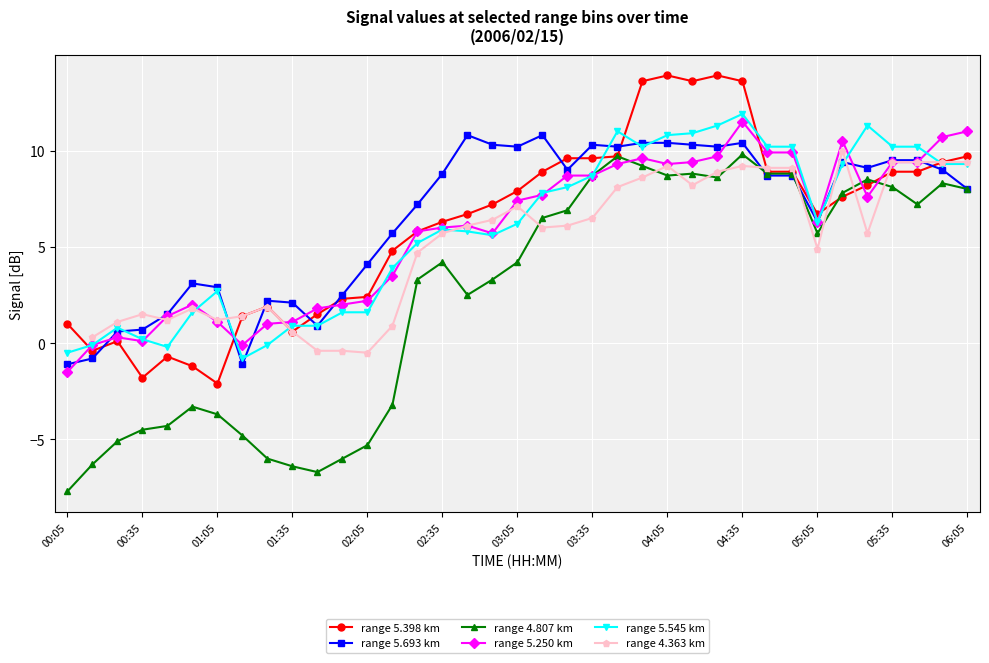

True or false: range 5.398 km has more than 0 points higher than both neighbors.

True